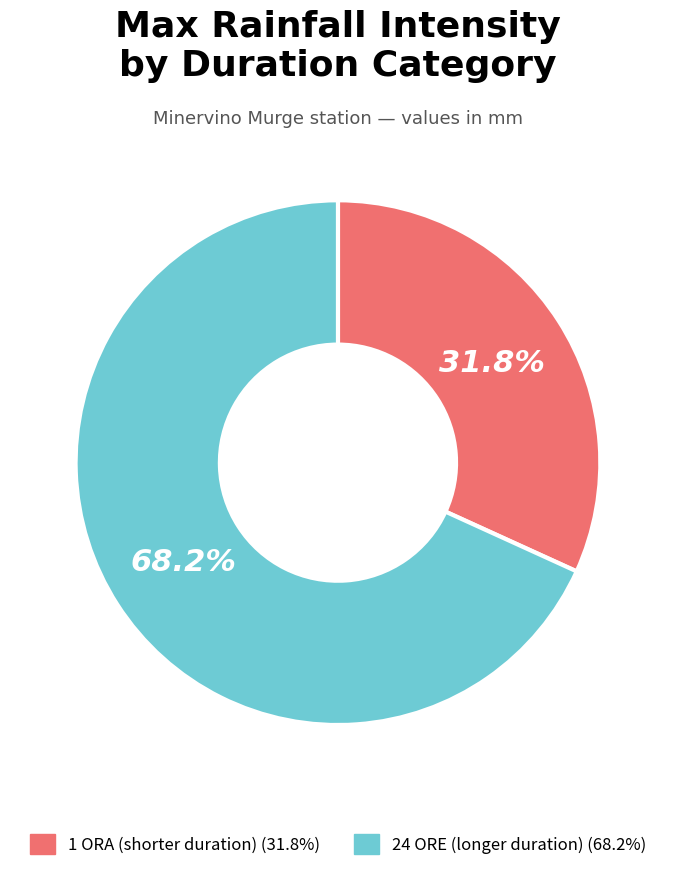

Count the number of slices in the pie.

2